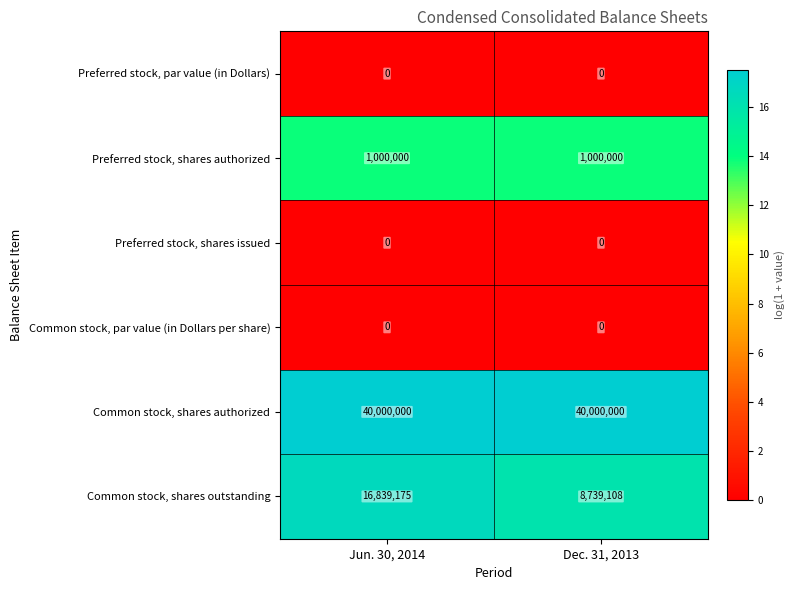

Which series has the largest total across all categories?

Common stock, shares authorized